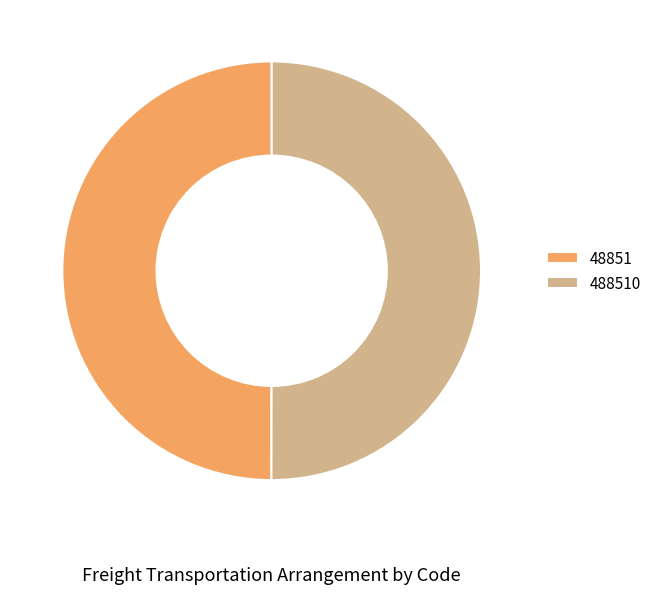

Do 48851 and 488510 together represent more than half of the pie?

Yes